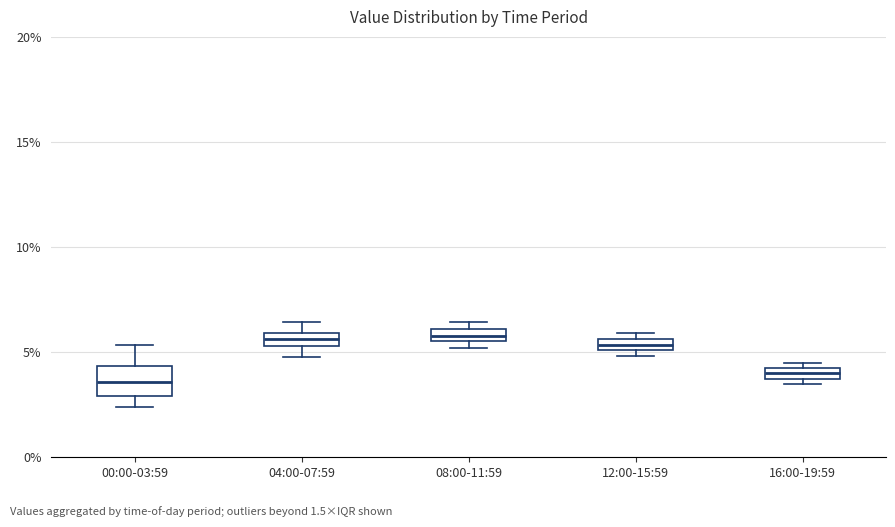

Which box is the tallest, from its lower edge to its upper edge?

00:00-03:59